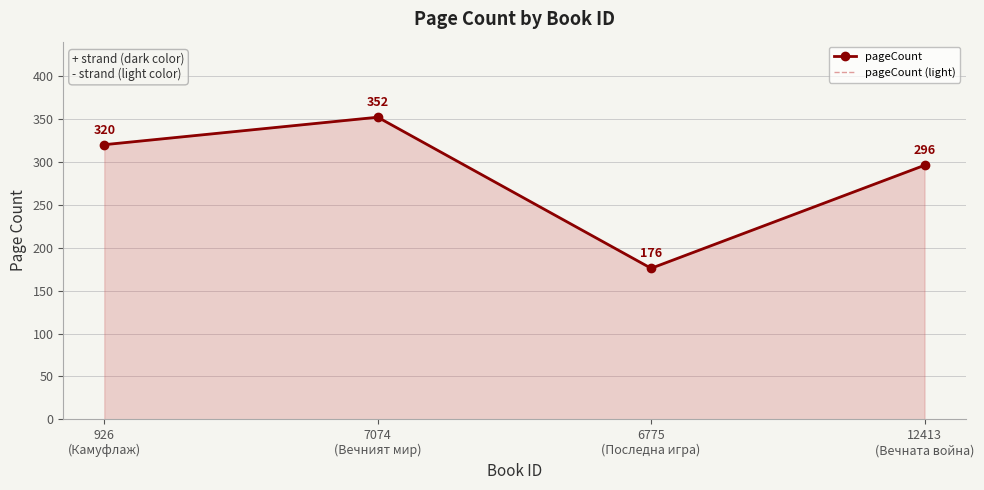

What is the label of the 2nd point from the right?

6775
(Последна игра)